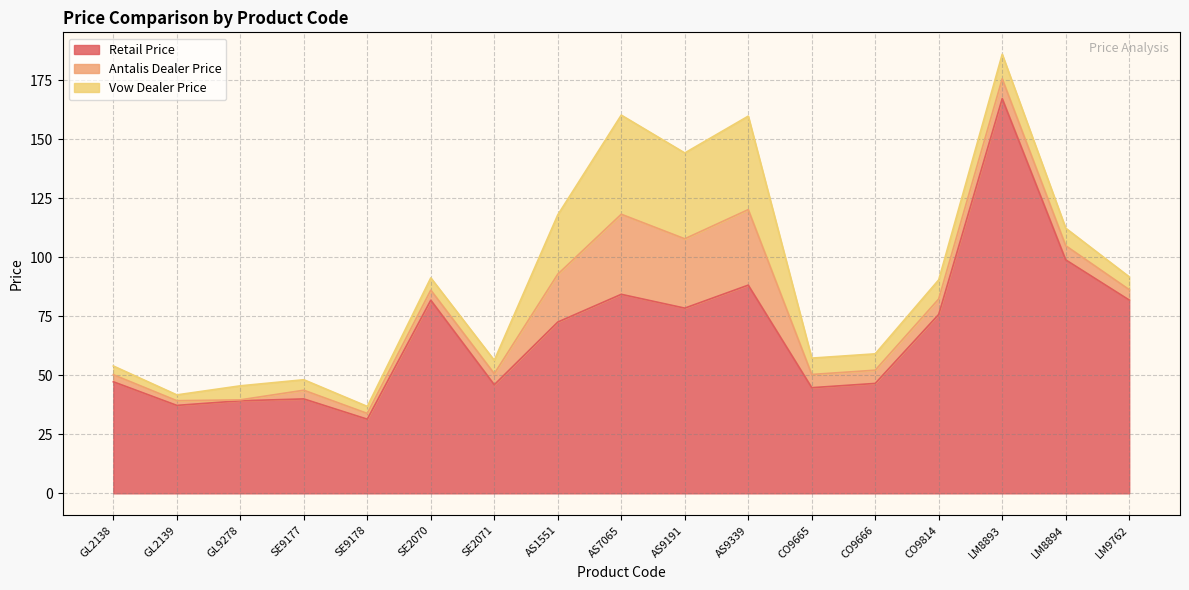

In Retail Price, how many points are lower than both neighbors (excluding endpoints)?

5